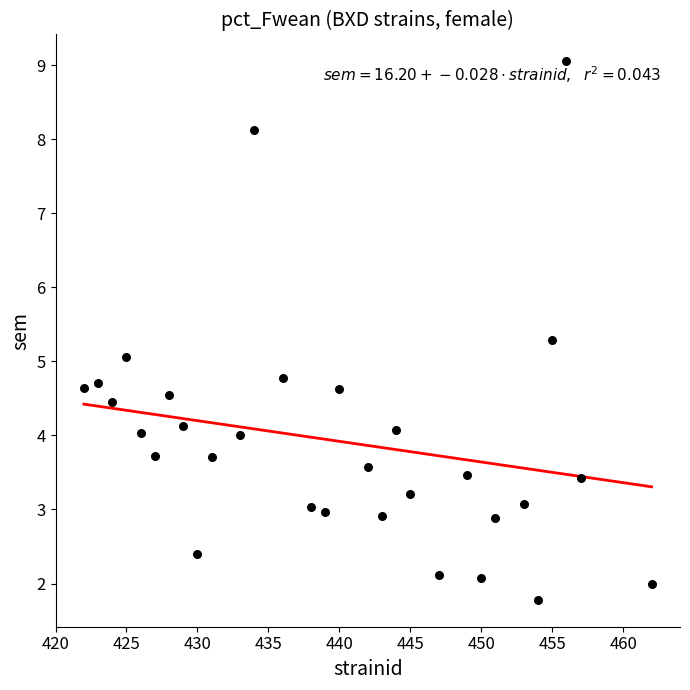

What is the range of X values (max minus min)?

40.0